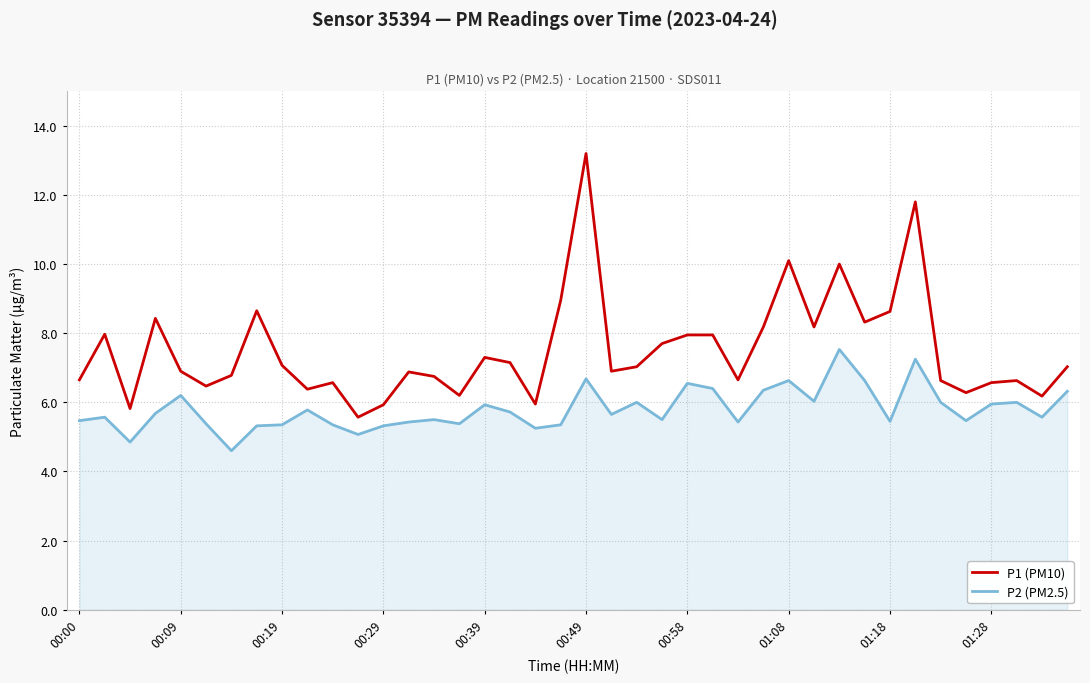

What is the minimum value shown in the chart?

4.6